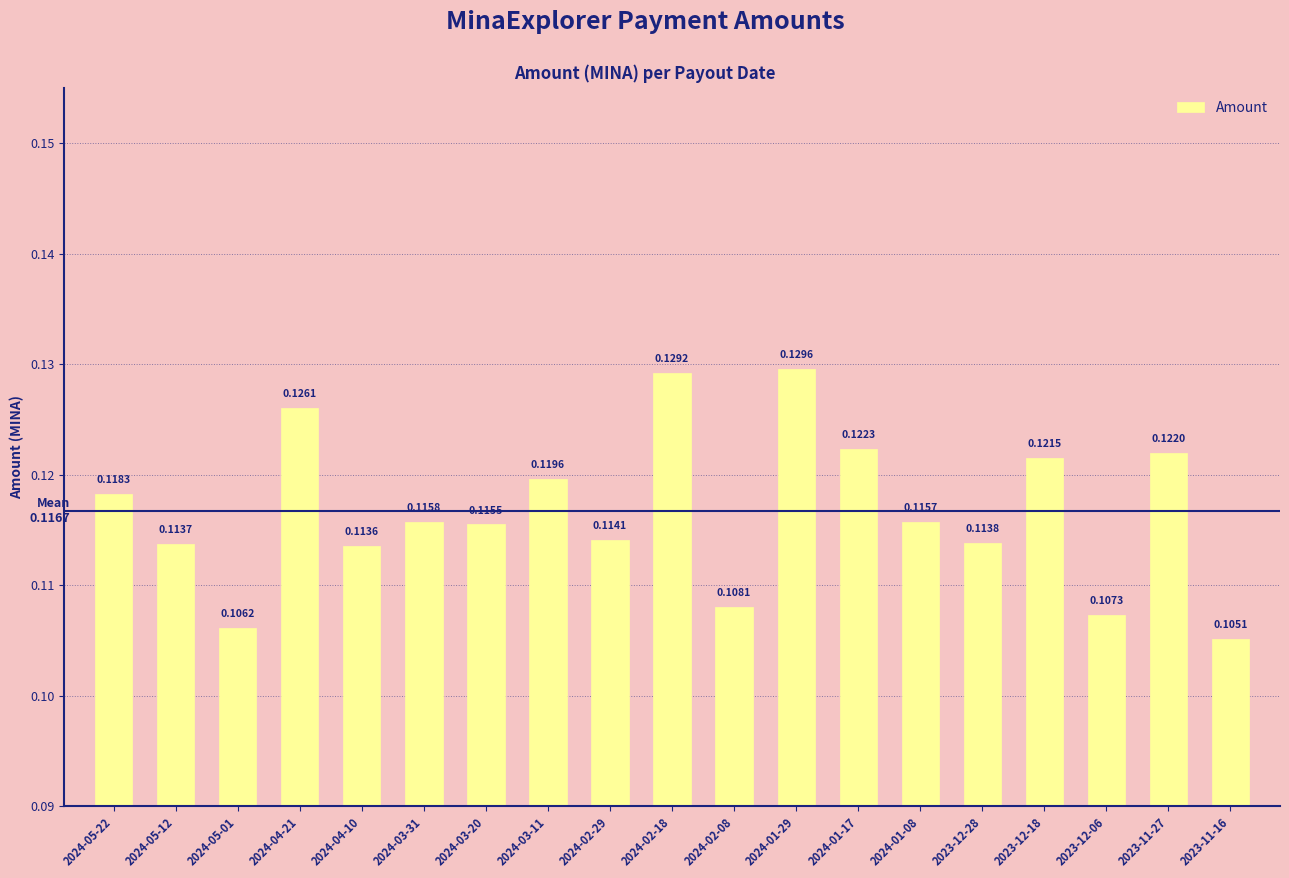

How many values are between 0 and 1?

19